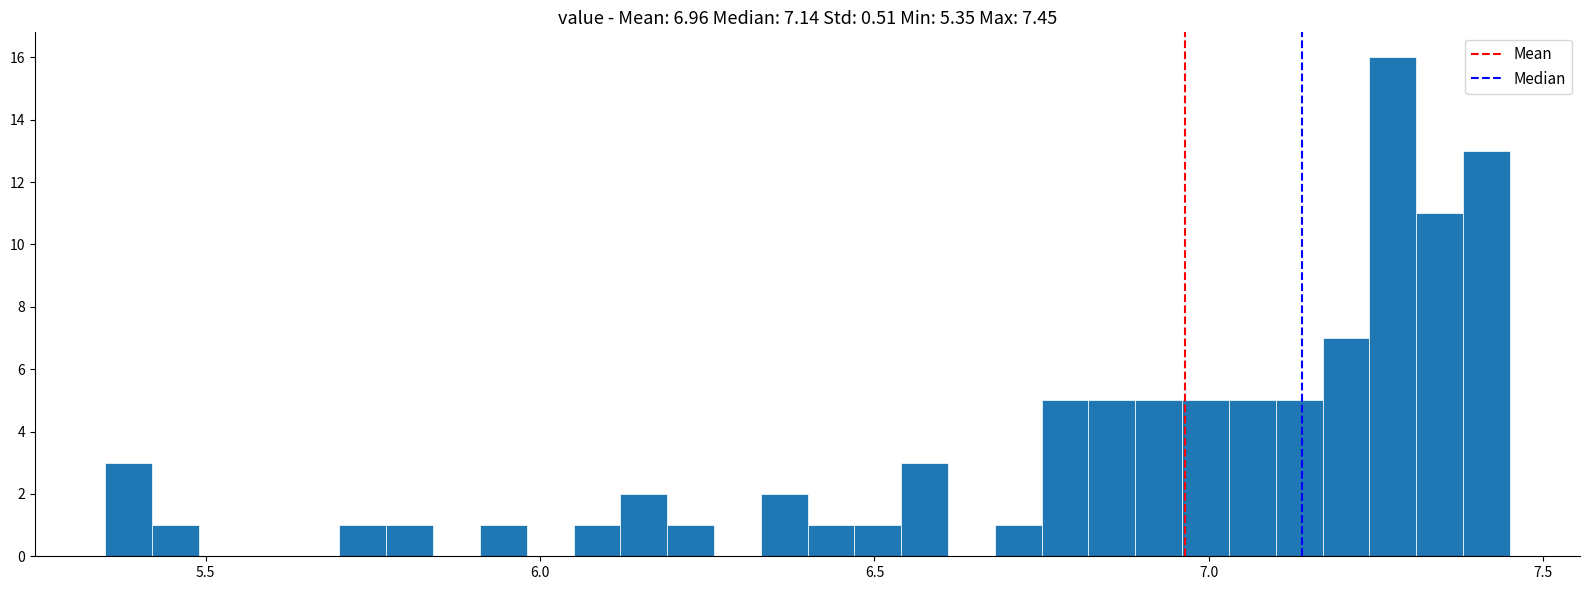

Around what value on the x-axis is the tallest bar? Give the approximate position of its centre, as read against the axis.

7.30